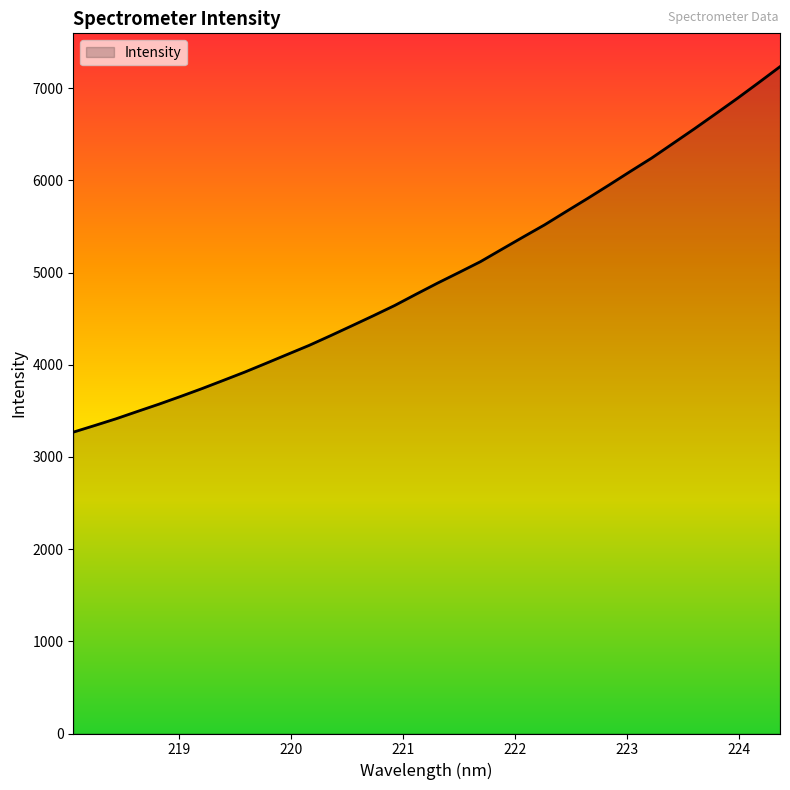

What is the minimum value shown in the chart?

3268.8